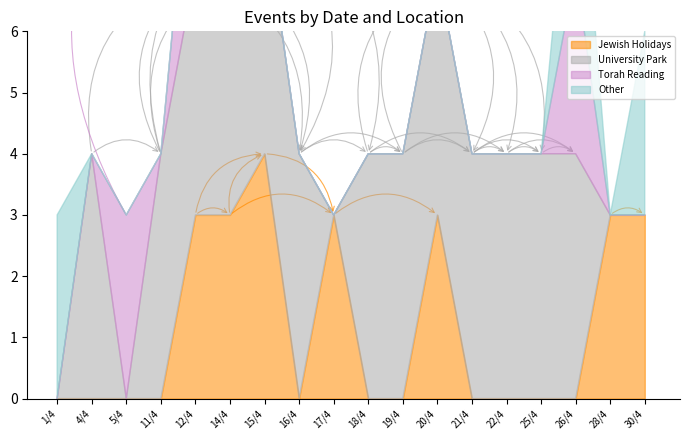

The value of Jewish Holidays at 12/4 is 2. True or false?

False